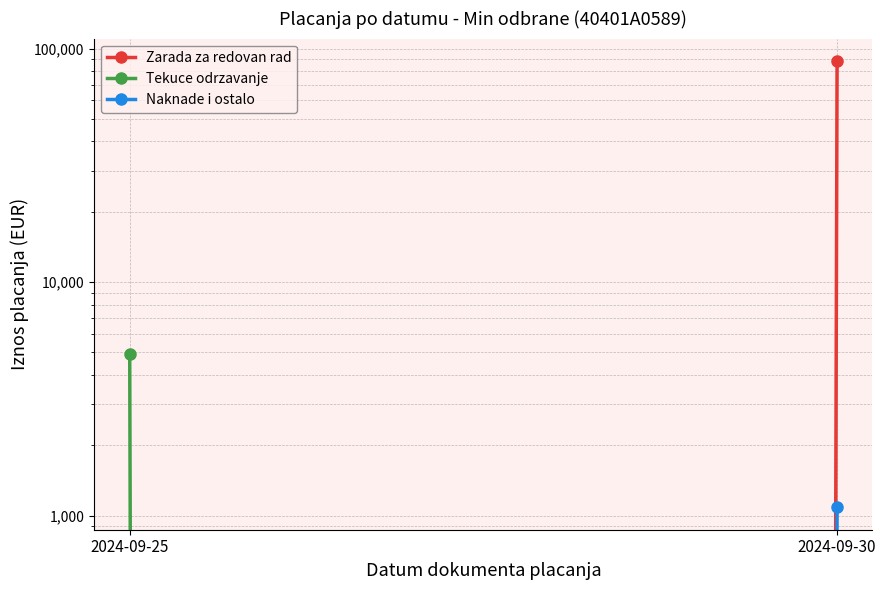

Reading left to right, what are all the values shown in this chart?

Zarada za redovan rad: 2024-09-25=0.0	2024-09-30=88493.8
Tekuce odrzavanje: 2024-09-25=4913.1	2024-09-30=0.0
Naknade i ostalo: 2024-09-25=0.0	2024-09-30=1085.2